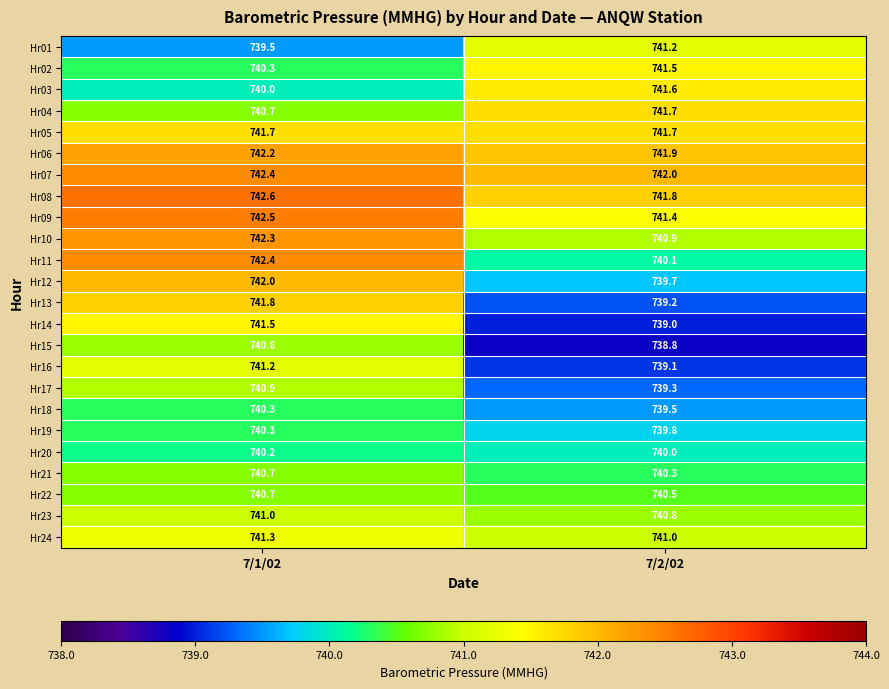

Is it true that Hr17 equals 739.3 at 7/2/02?

True